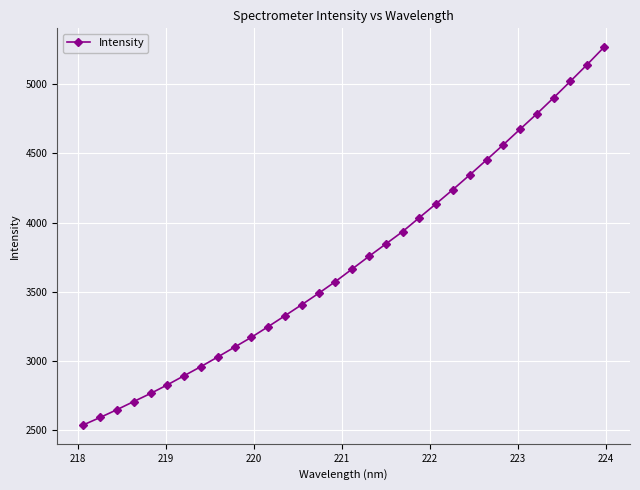

What is the smallest value displayed?

2540.0